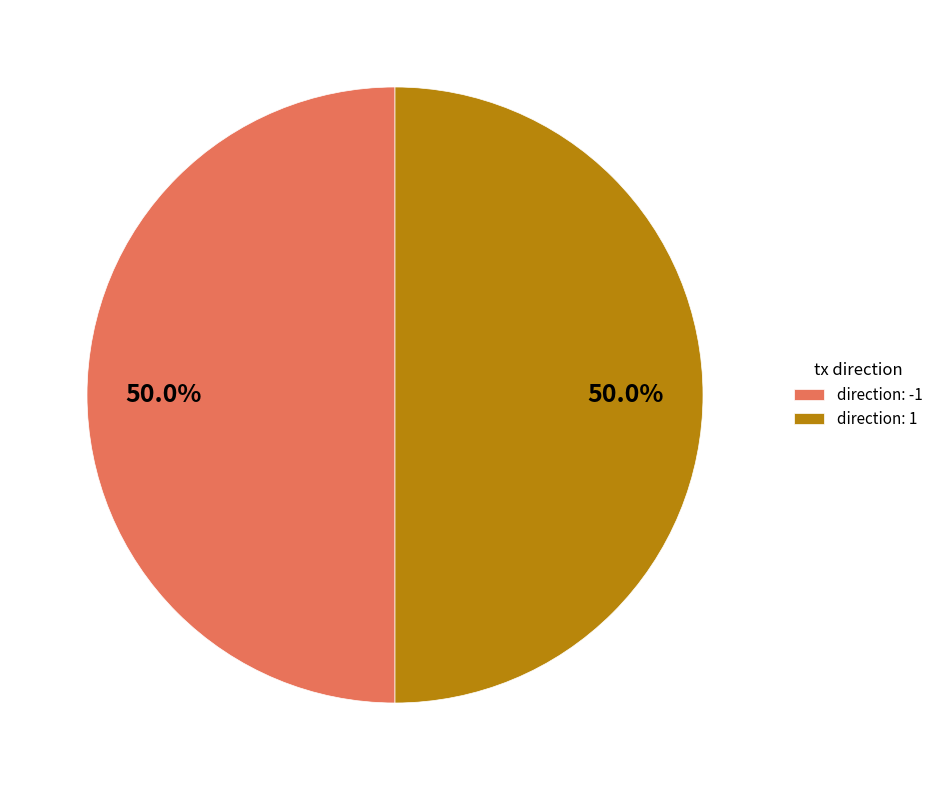

Combined, what portion of the pie is direction: 1 and direction: -1?

100.0%